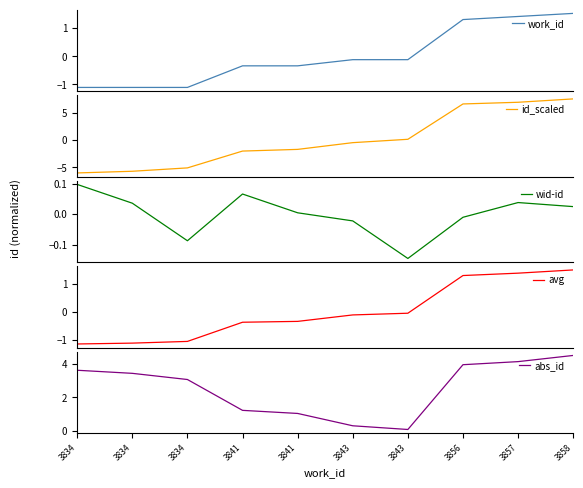

What is the maximum value shown in the chart?

7.5